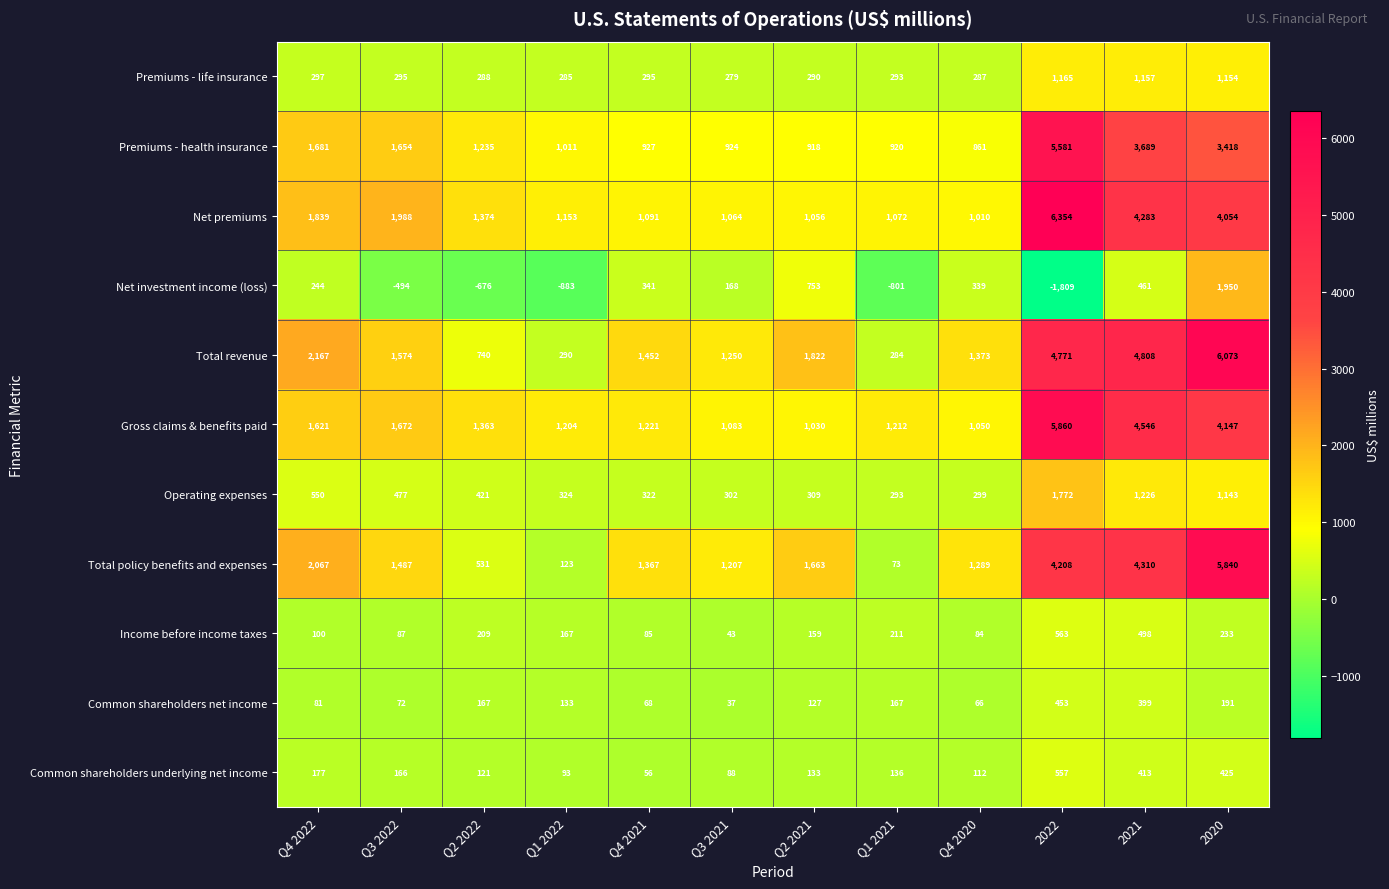

How many values in the Common shareholders underlying net income series are below 136?

6